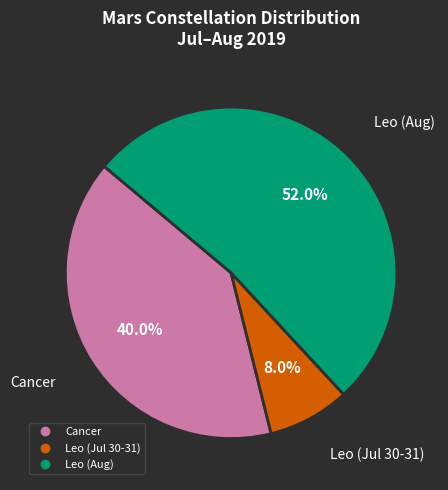

Is there any slice that represents more than half of the pie?

Yes